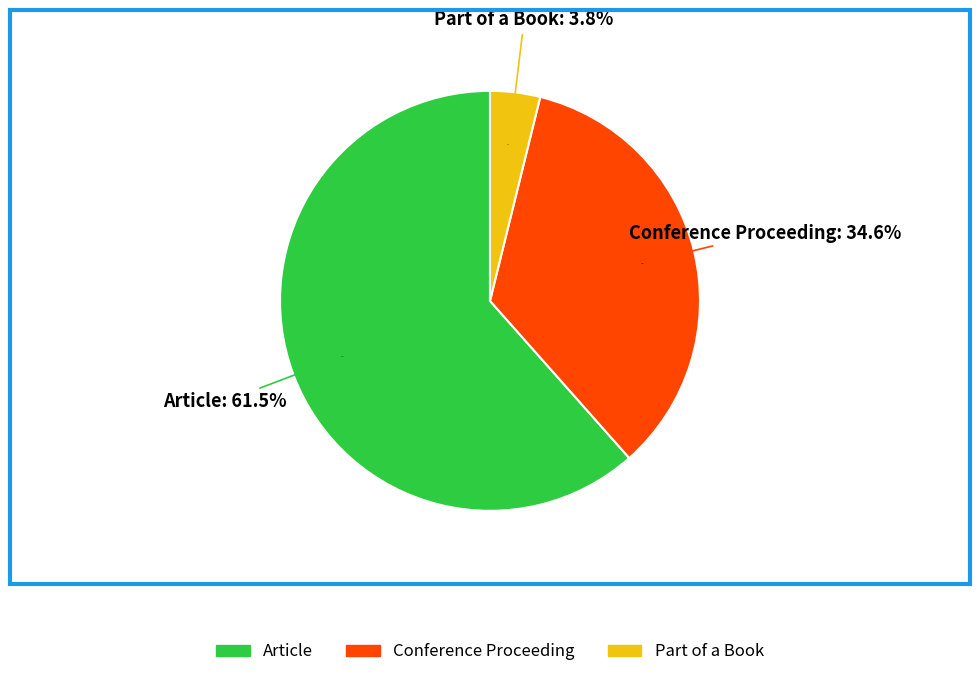

Between Conference Proceeding and Article, which is larger?

Article